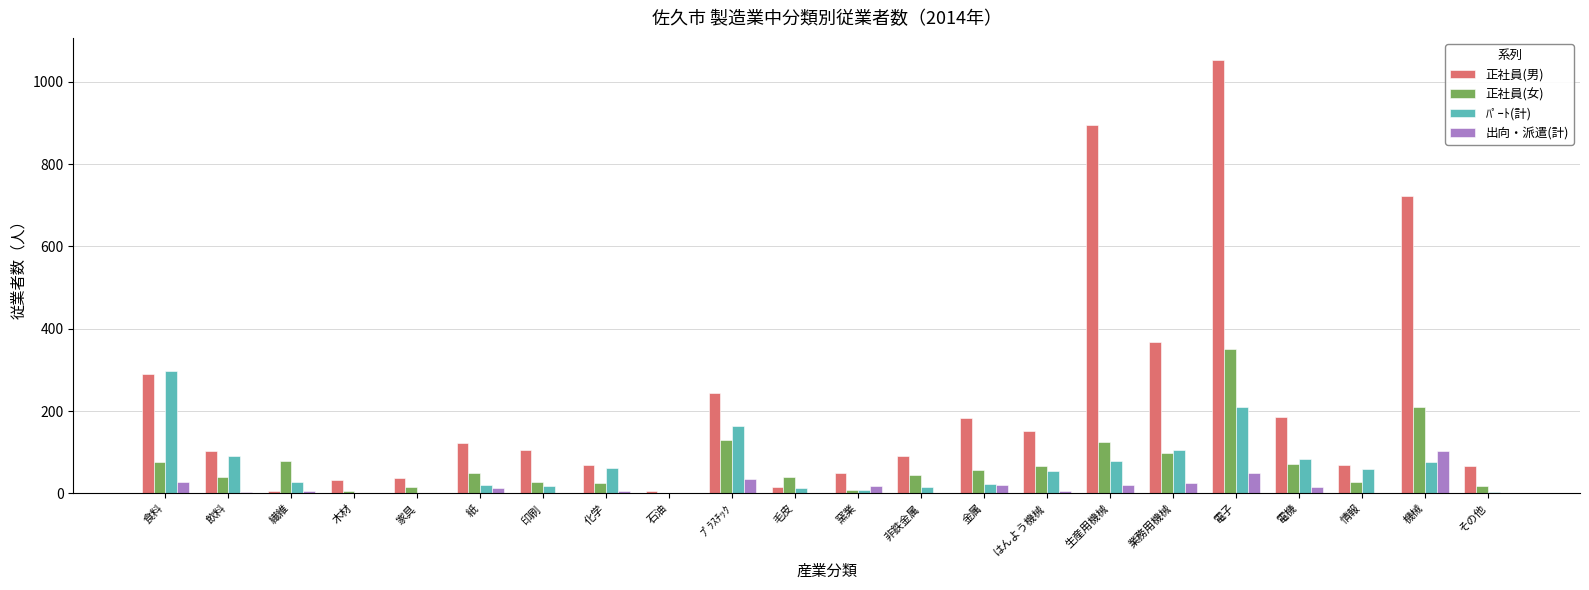

True or false: 正社員(男) has a value of 104 at 飲料.

True